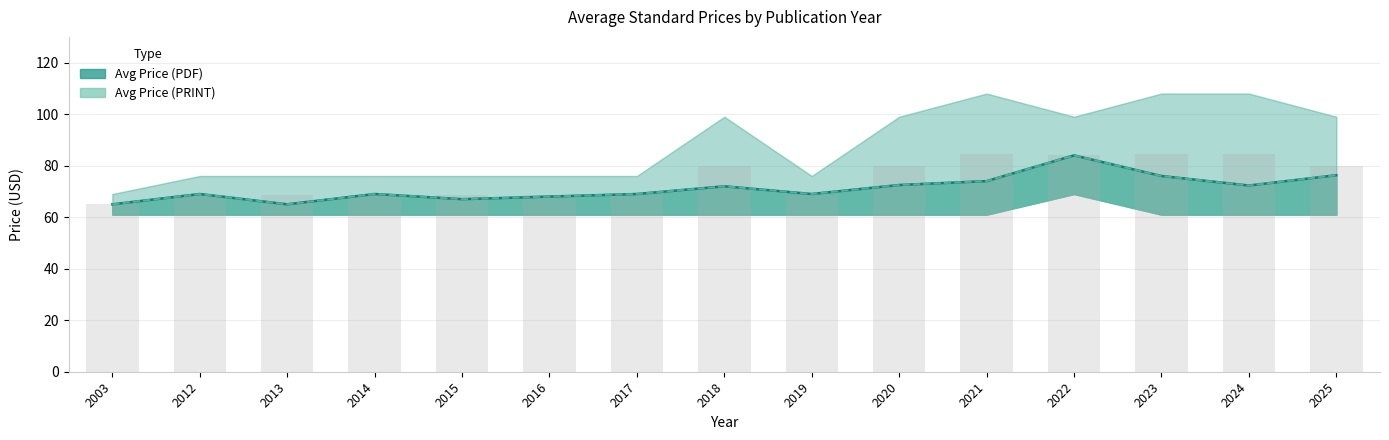

What is the value of the Avg Price (PRINT) bar at the 4th from the left?

69.0